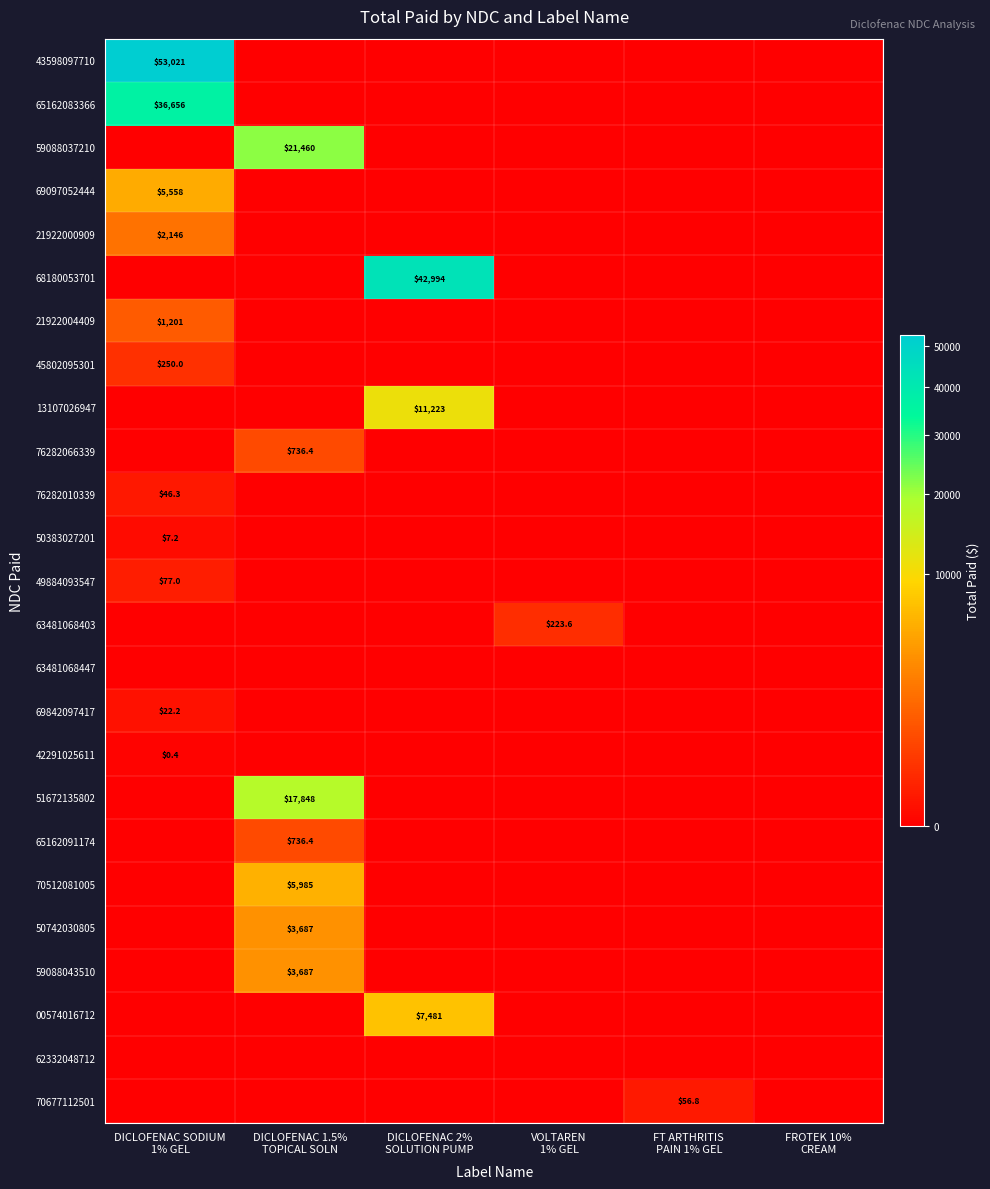

Which category has the highest value across all series?

DICLOFENAC SODIUM
1% GEL